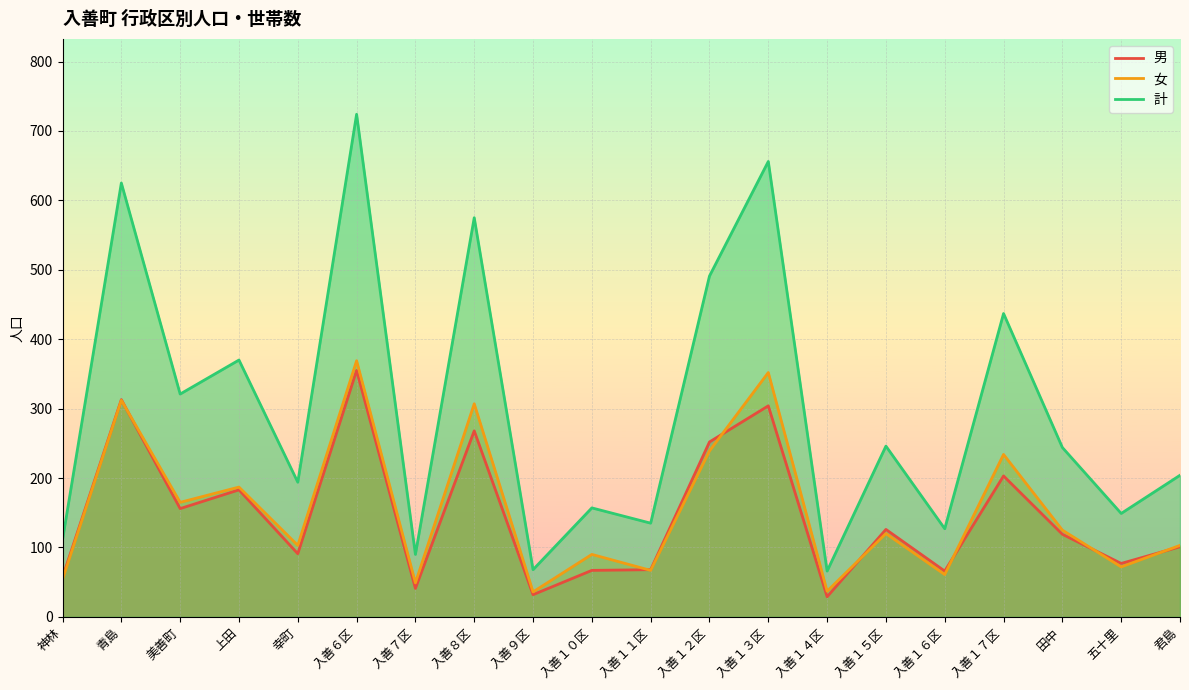

What are all the series names shown in the legend?

男, 女, 計